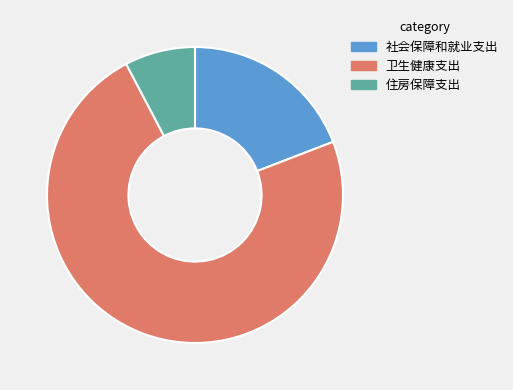

Do 住房保障支出 and 社会保障和就业支出 together represent more than half of the pie?

No